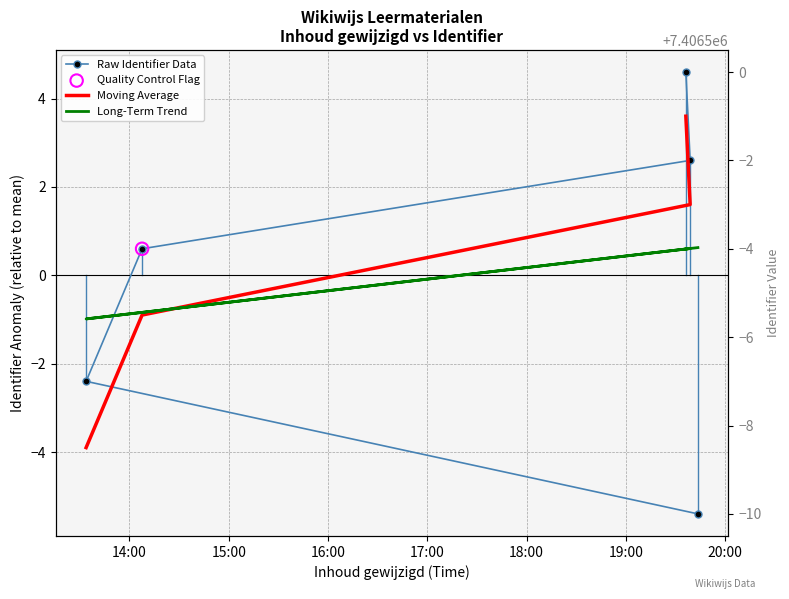

What is the change in value from 2023-01-03 19:43:30 to 2023-01-03 19:36:13?

+10.0